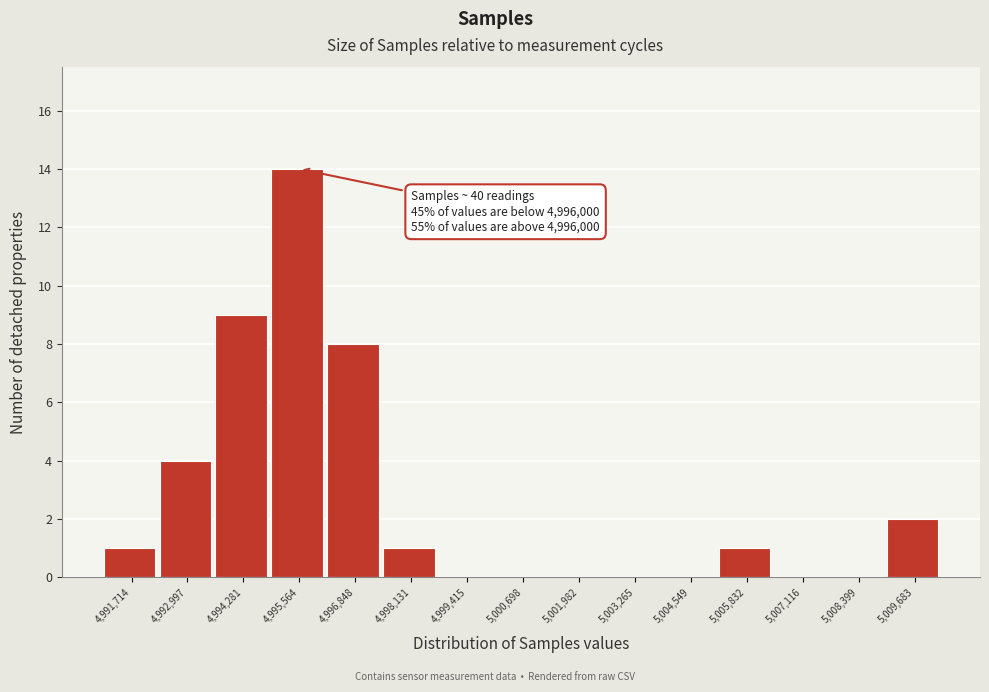

Reading right to left, what are all the values shown in this chart?

5,009,683=2	5,008,399=0	5,007,116=0	5,005,832=1	5,004,549=0	5,003,265=0	5,001,982=0	5,000,698=0	4,999,415=0	4,998,131=1	4,996,848=8	4,995,564=14	4,994,281=9	4,992,997=4	4,991,714=1